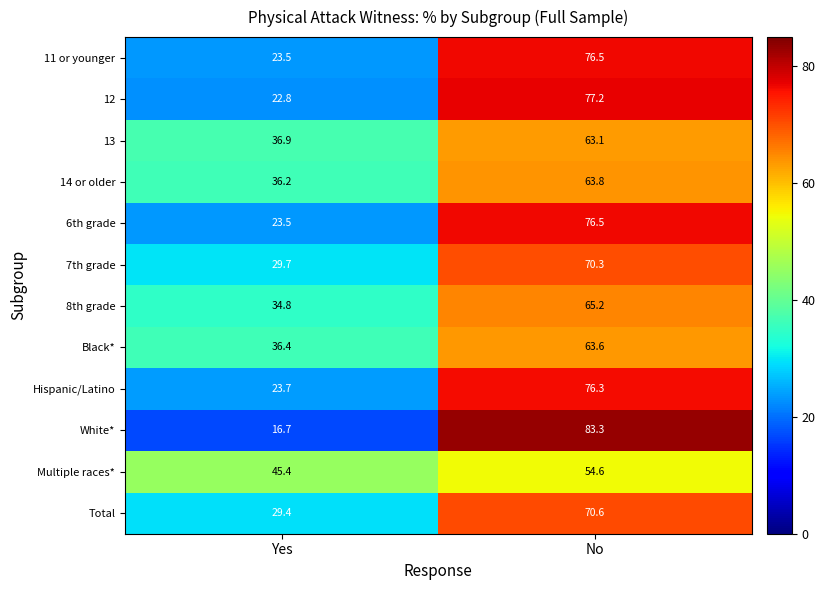

What is the difference between the maximum and minimum values in the Multiple races* series?

9.2